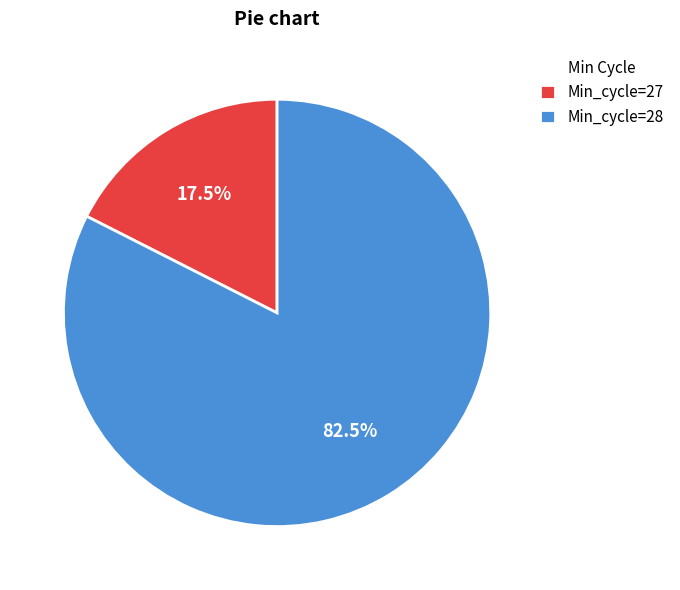

Is Min_cycle=27 the majority of the pie?

No